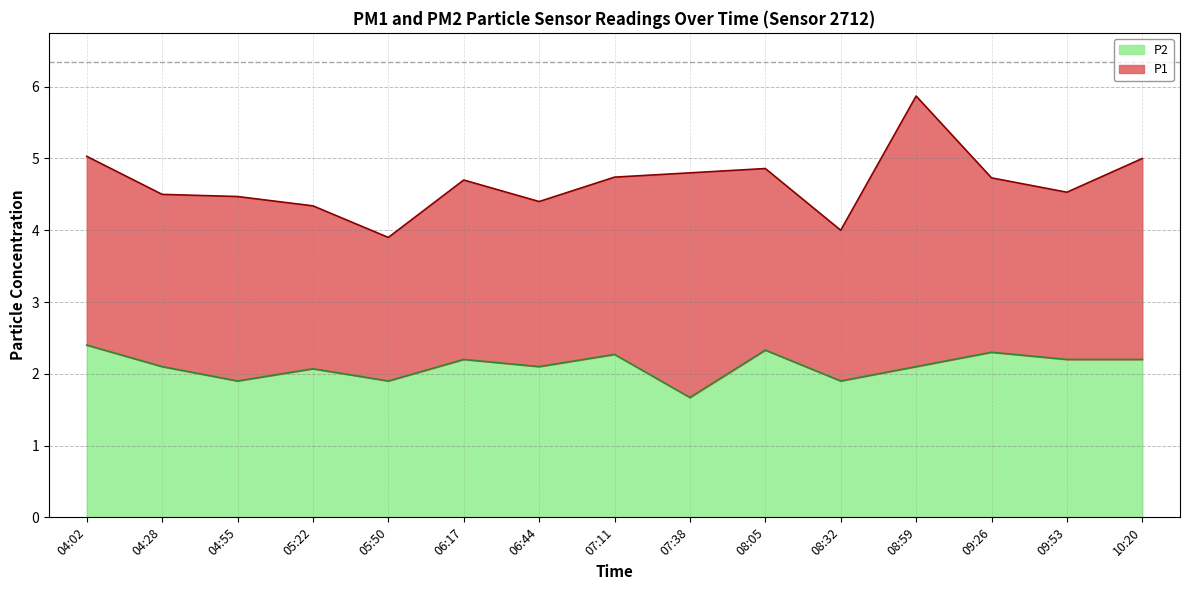

Is it true that P2 equals 3.2 at 09:26?

False